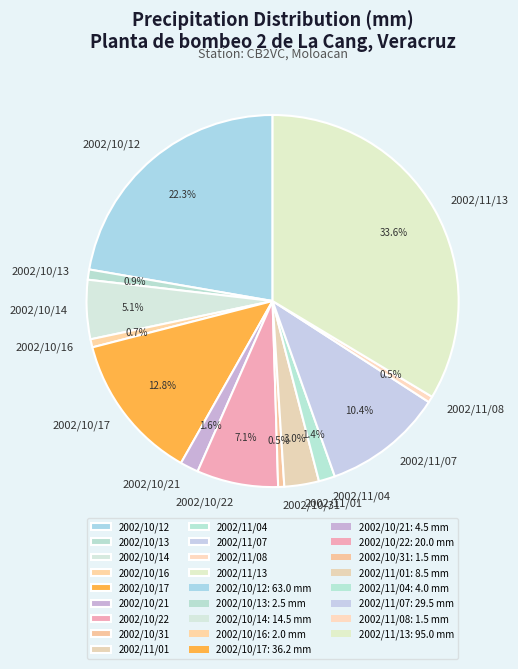

Count the number of slices in the pie.

13